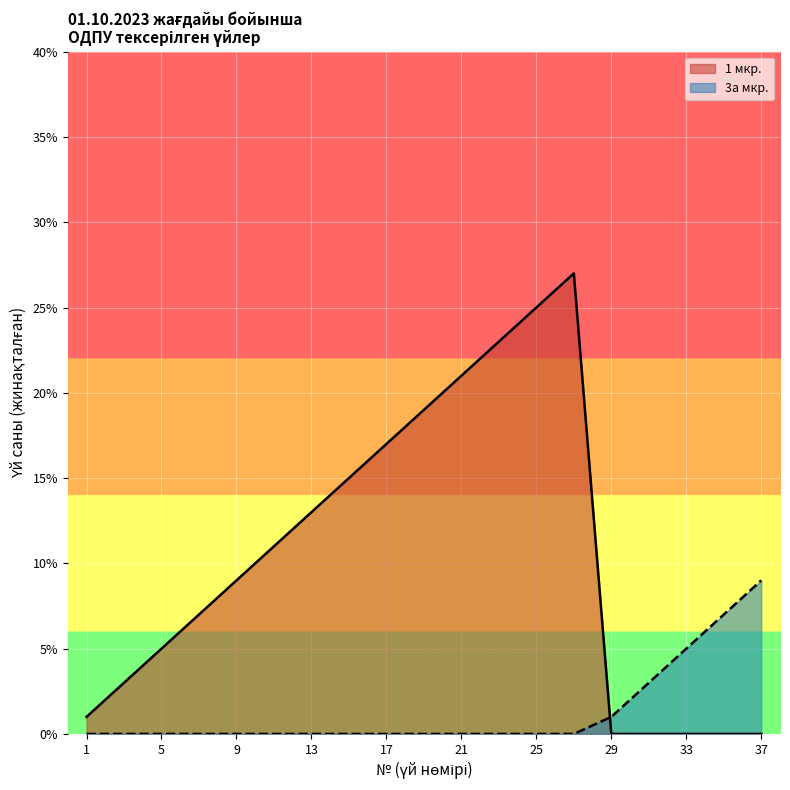

After their last crossing, which series has the higher values: 1 мкр. or 3а мкр.?

3а мкр.